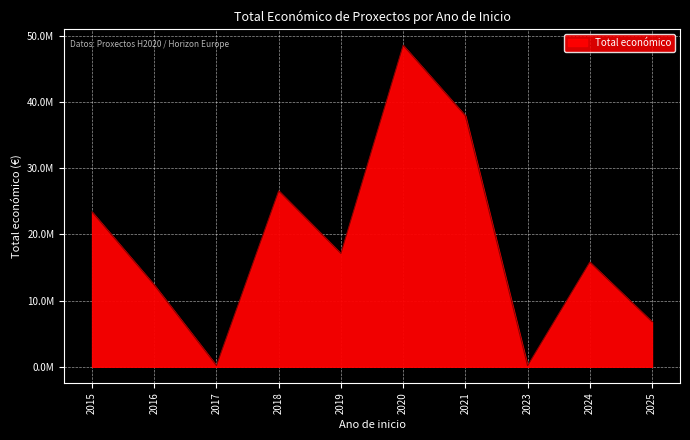

Which has a higher value, 2019 or 2017?

2019